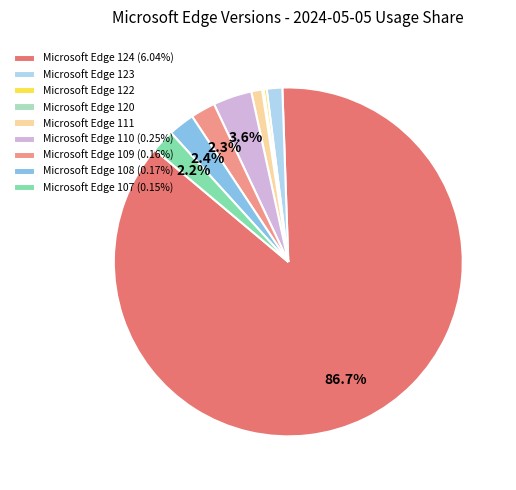

Between Microsoft Edge 122 and Microsoft Edge 123, which is larger?

Microsoft Edge 123